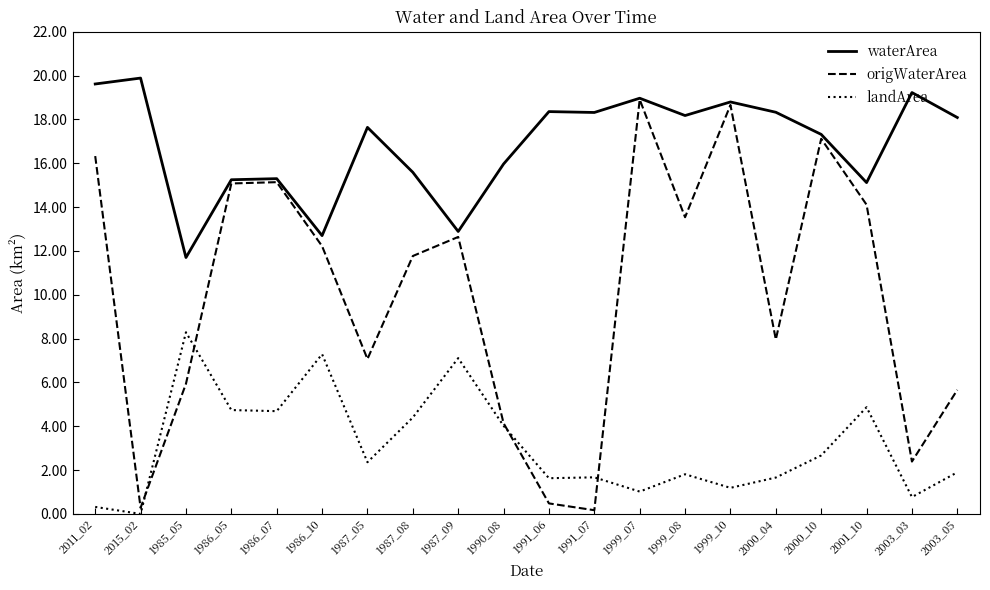

What is the highest value of the waterArea series?

19.9